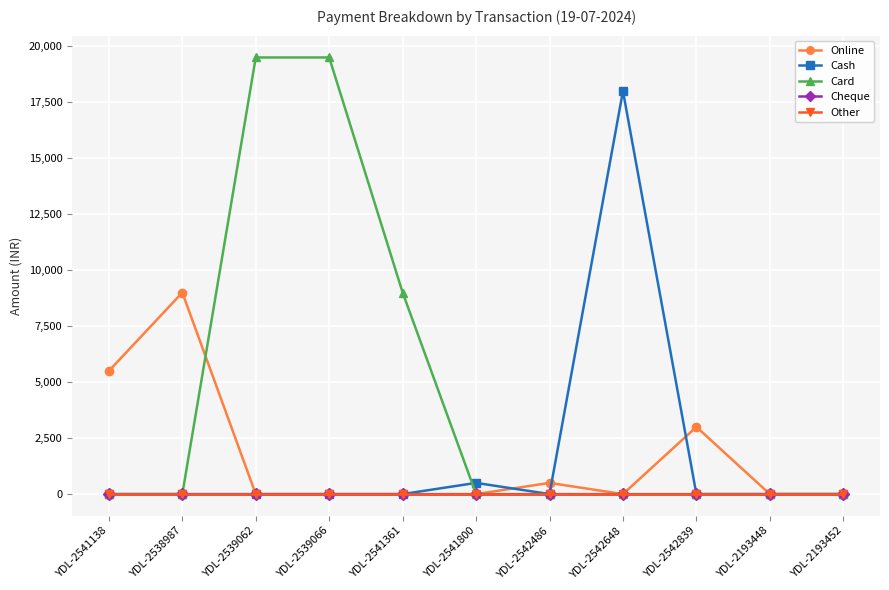

What is the difference between the maximum and minimum values in the Card series?

19500